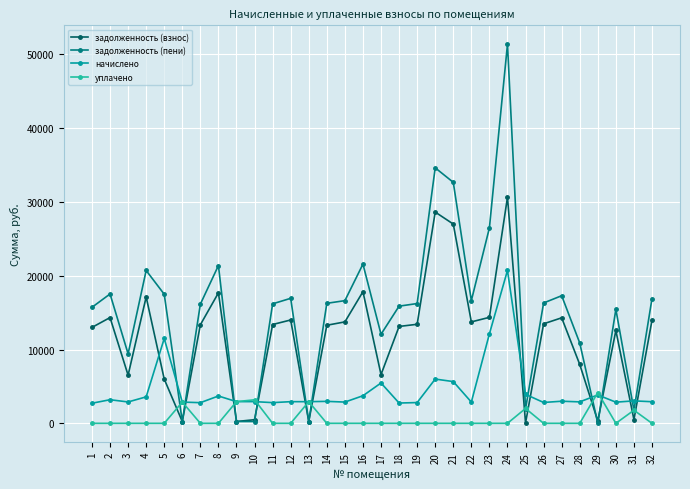

At which category does задолженность (взнос) reach its first local valley?

3